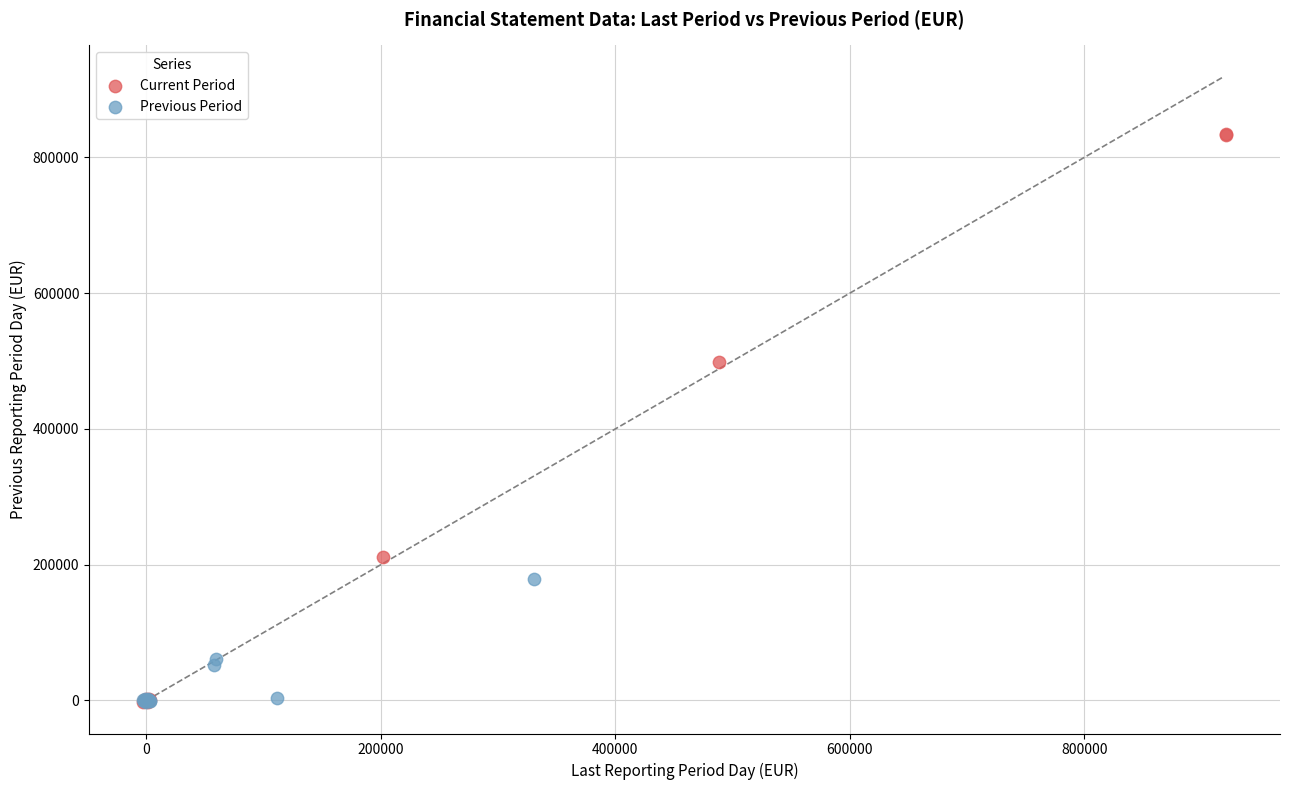

What are all the series names shown in the legend?

Current Period, Previous Period